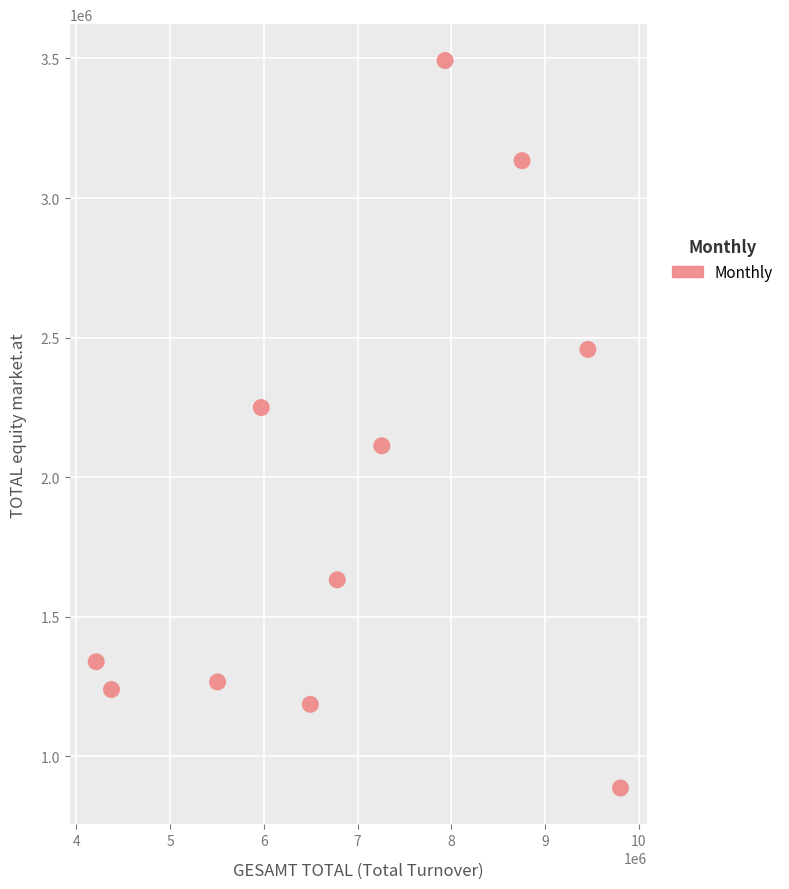

What is the average X value?

6959434.3